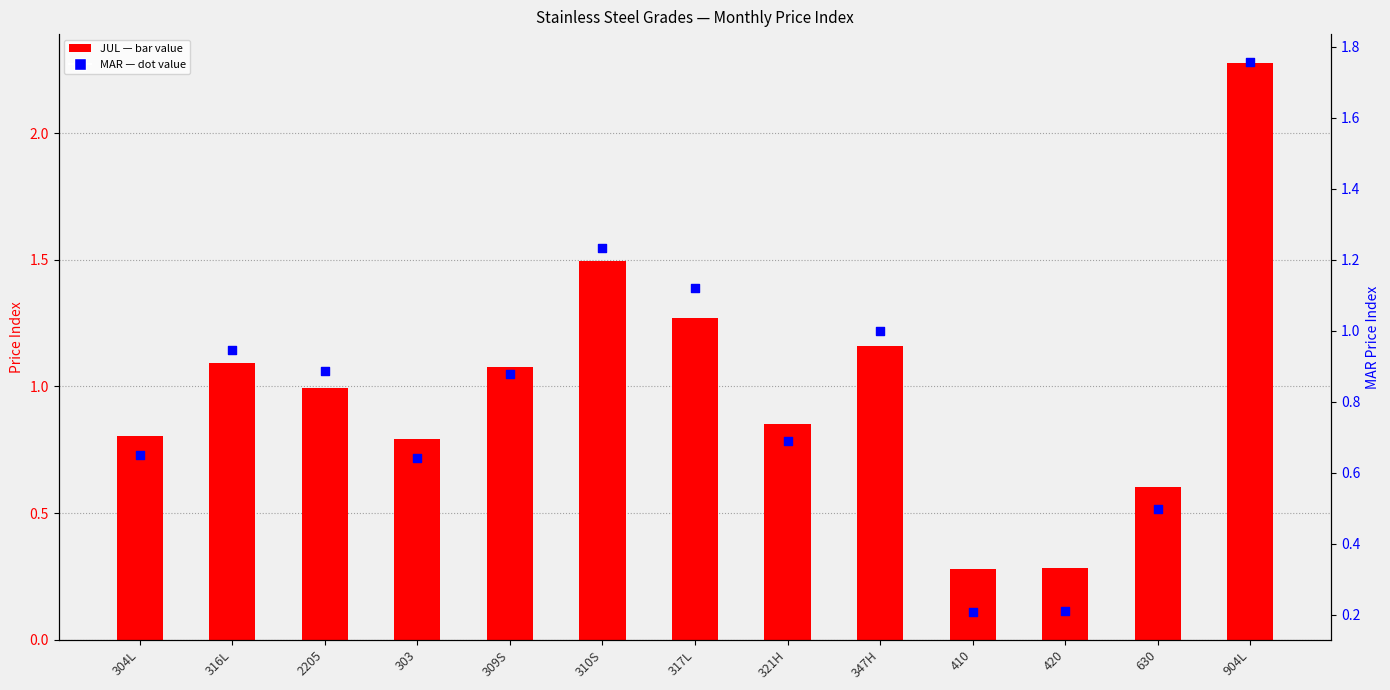

What is the total value across all series at 321H?

1.5